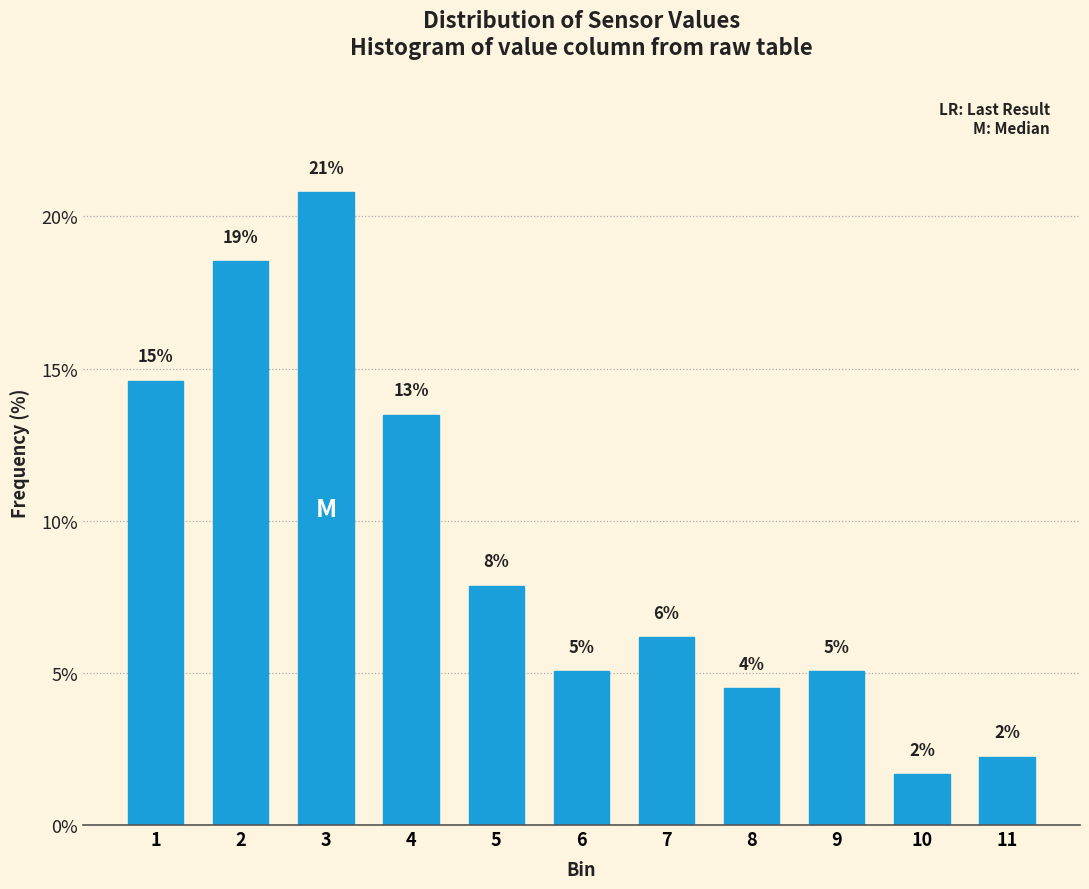

Are the bars horizontal?

No